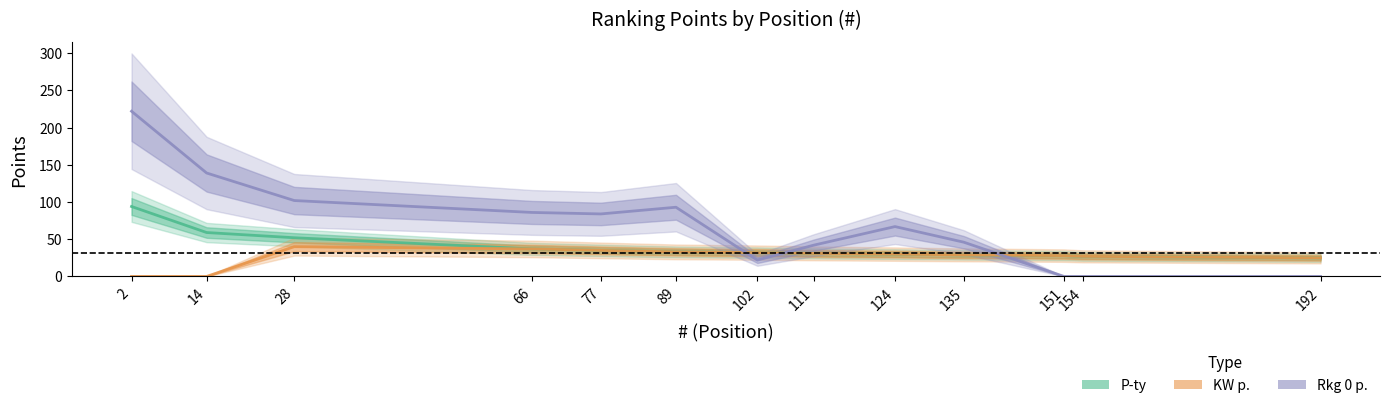

Reading left to right, list all the values displayed in this chart.

P-ty: 2=94	14=59	28=52	66=37	77=35	89=33	102=32	111=31	124=30	135=29	151=28	154=27	192=25
KW p.: 2=0	14=0	28=40	66=37	77=35	89=33	102=32	111=31	124=30	135=29	151=28	154=27	192=25
Rkg 0 p.: 2=222	14=139	28=102	66=86	77=84	89=93	102=22	111=42	124=67	135=46	151=0	154=0	192=0